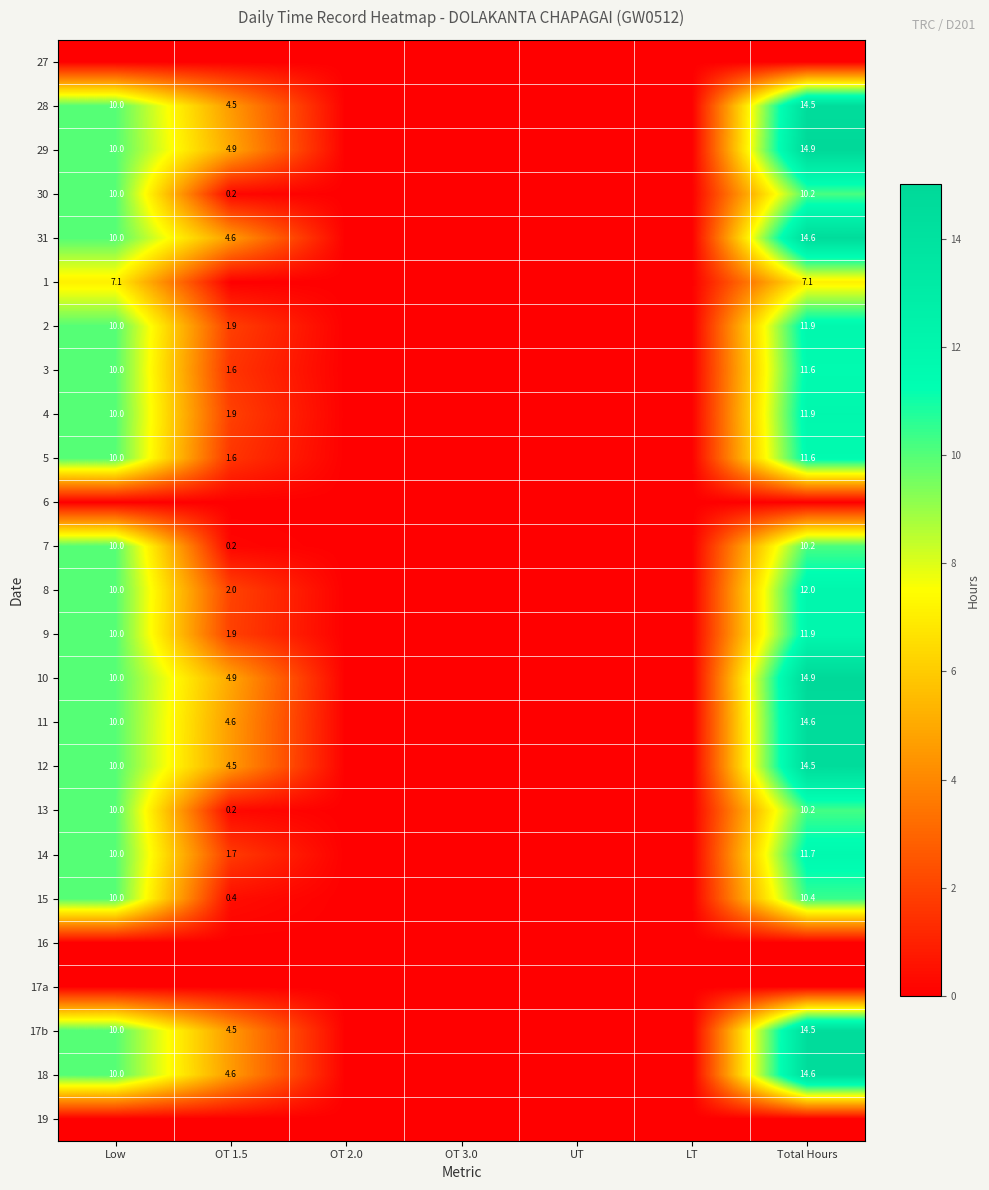

True or false: 17b has a value of 14.5 at Total Hours.

True